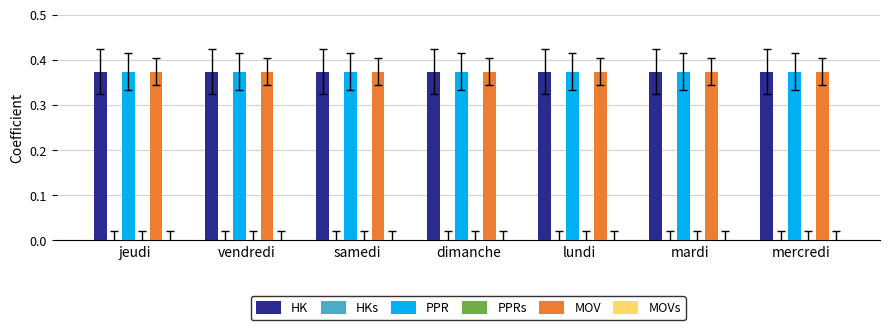

Which has a higher value, mardi or jeudi?

mardi